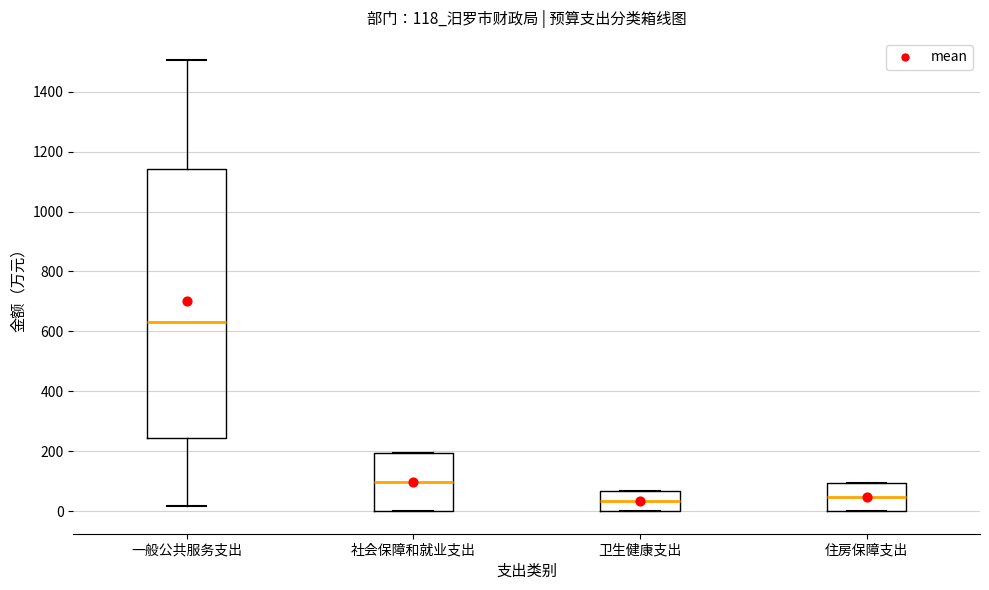

Which box's median line is the highest?

一般公共服务支出